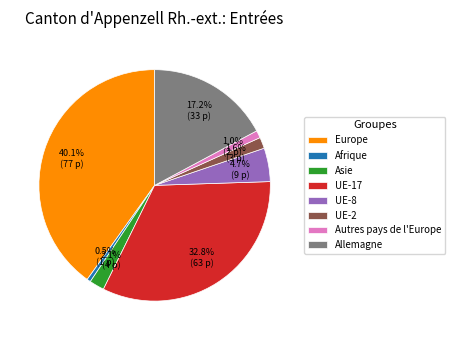

Which slice is the largest?

Europe